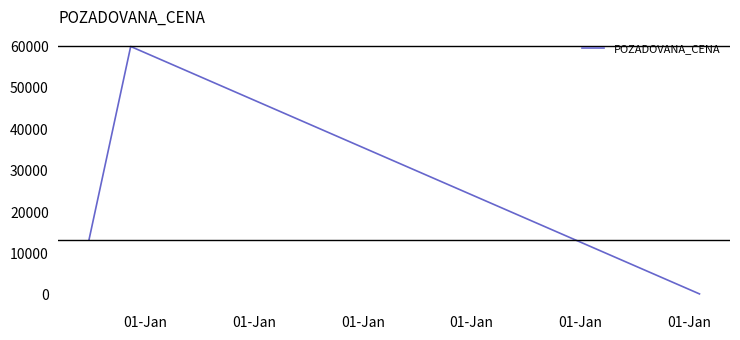

What is the greatest value displayed?

60000